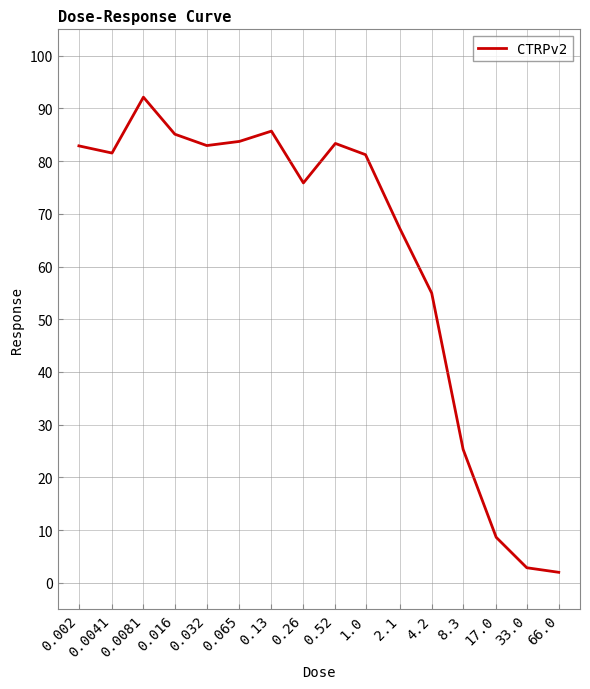

Is it true that the value at 0.13 is 85.7?

True